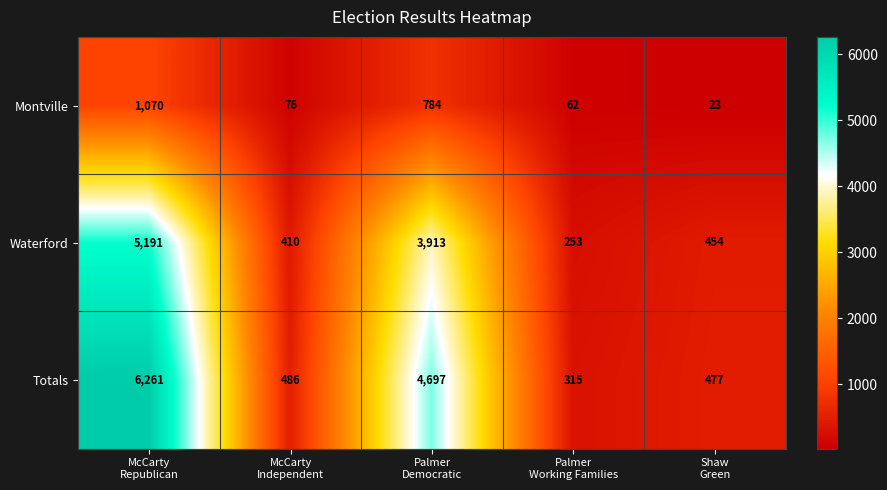

Reading left to right, list all the values displayed in this chart.

Montville: 1070	76	784	62	23
Waterford: 5191	410	3913	253	454
Totals: 6261	486	4697	315	477